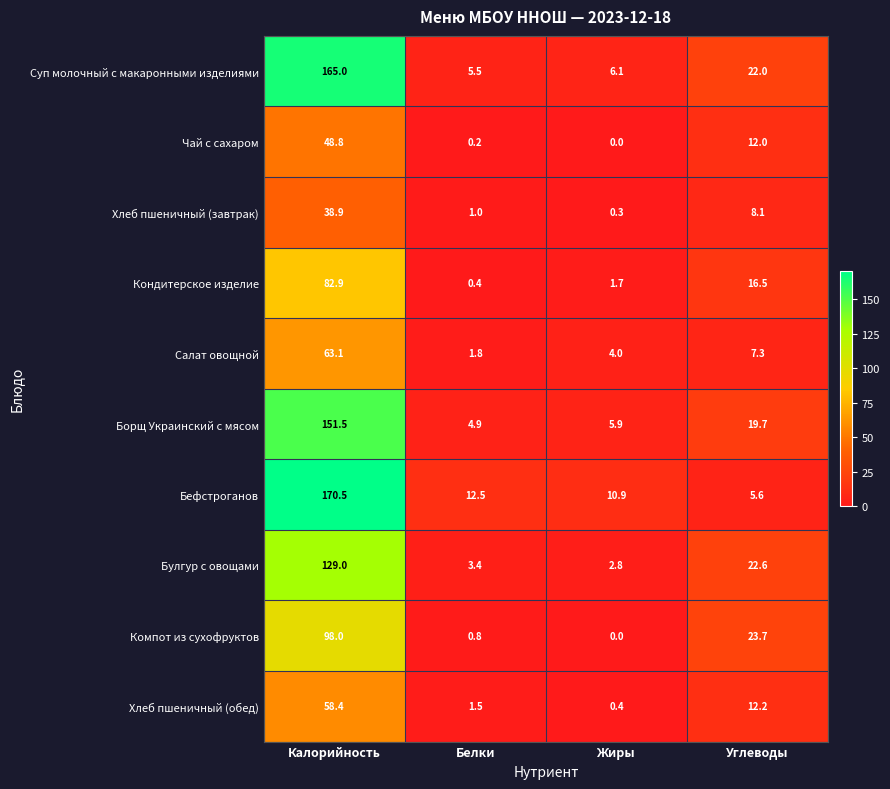

At which label does Суп молочный с макаронными изделиями first exceed 22?

Калорийность